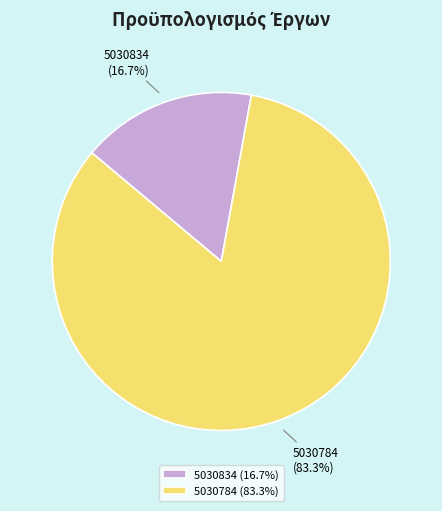

Is there any slice that represents more than half of the pie?

Yes